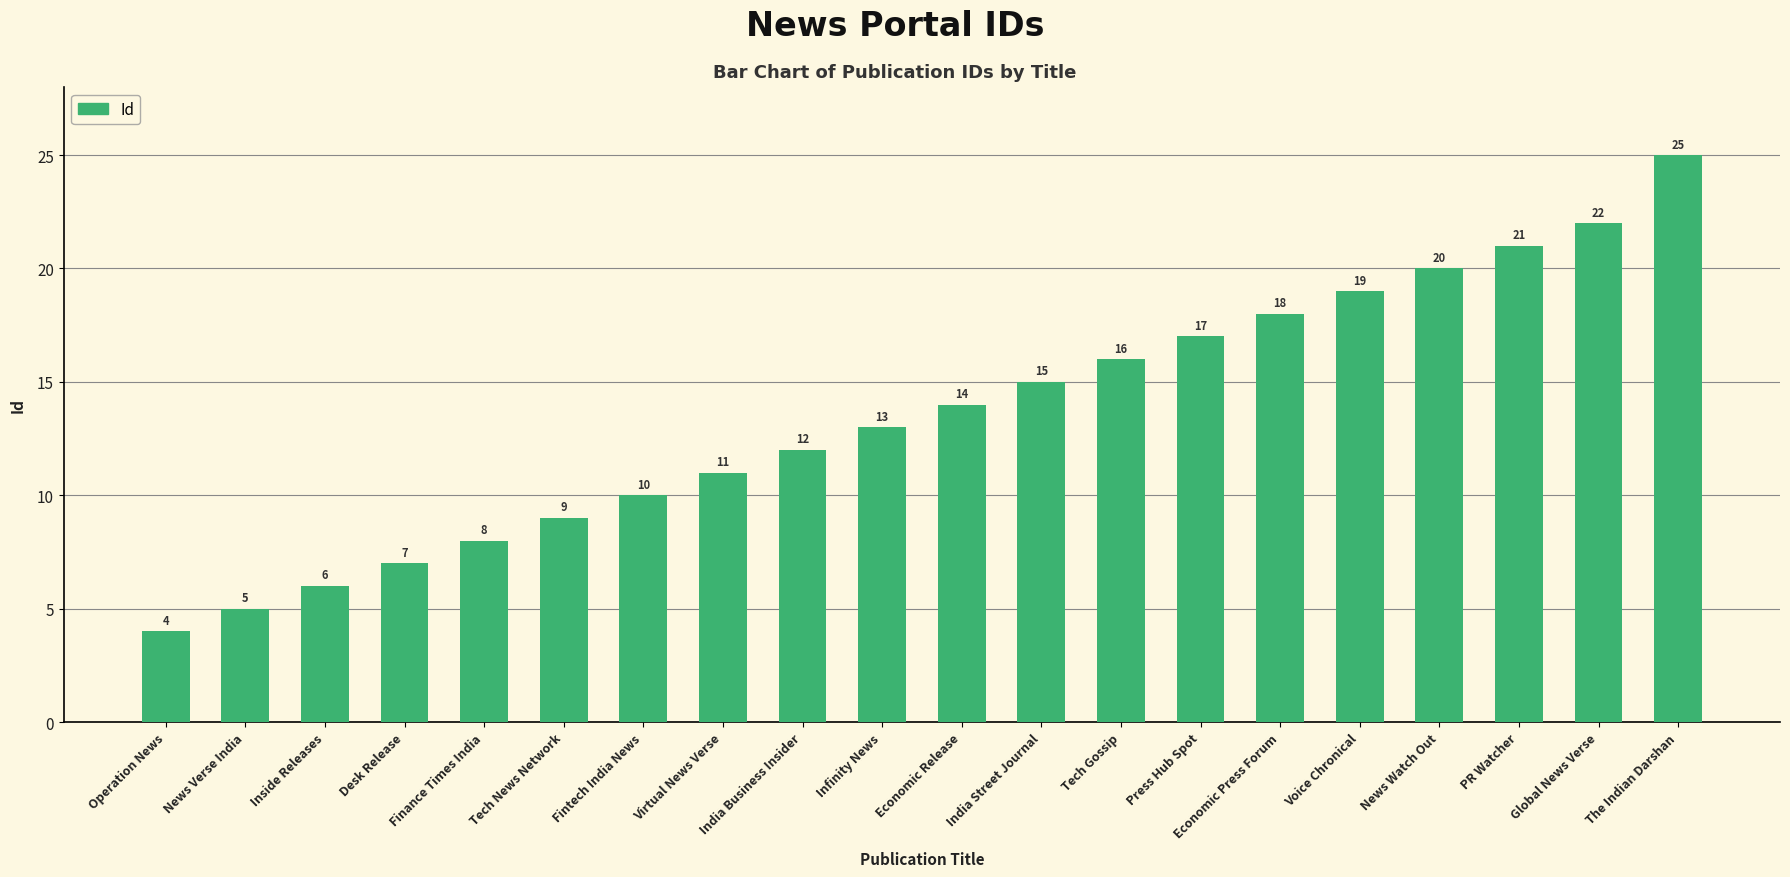

Read the value at Press Hub Spot.

17